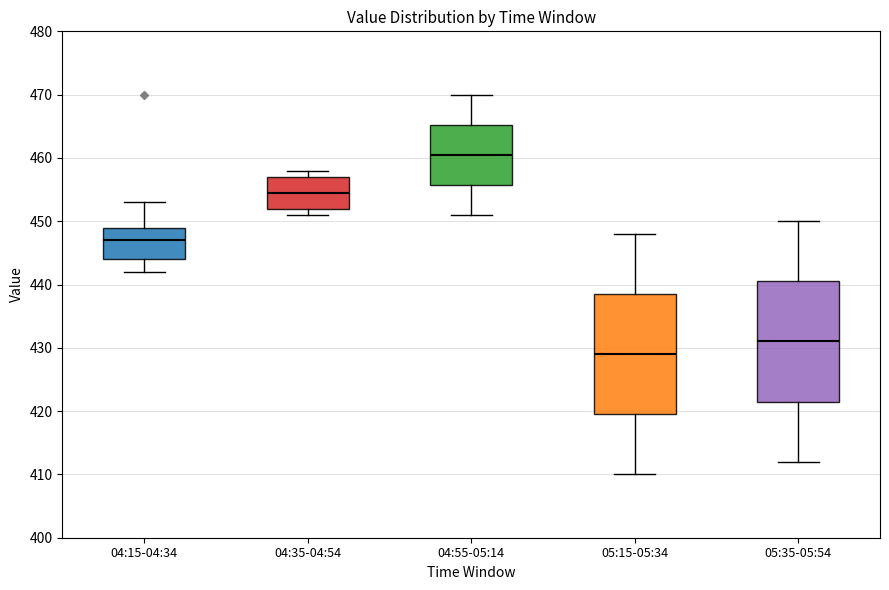

Reading left to right, transcribe this box plot: for each box, give where its median line is, the range the box spans, and where its two whiskers end, as read against the y-axis. The values are not printed on the chart, so give them approximately, as read against the axis.

04:15-04:34: median 447, box 444 to 449, whiskers 442 to 453
04:35-04:54: median 455, box 452 to 457, whiskers 451 to 458
04:55-05:14: median 461, box 456 to 465, whiskers 451 to 470
05:15-05:34: median 429, box 420 to 439, whiskers 410 to 448
05:35-05:54: median 431, box 422 to 441, whiskers 412 to 450